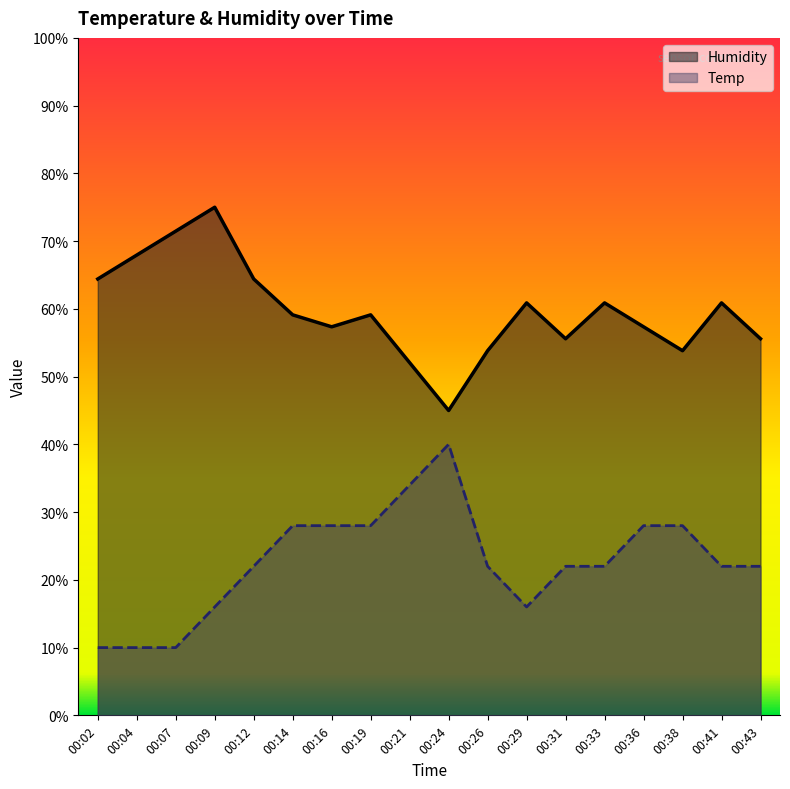

What value does the Humidity series have at 00:38?

53.8